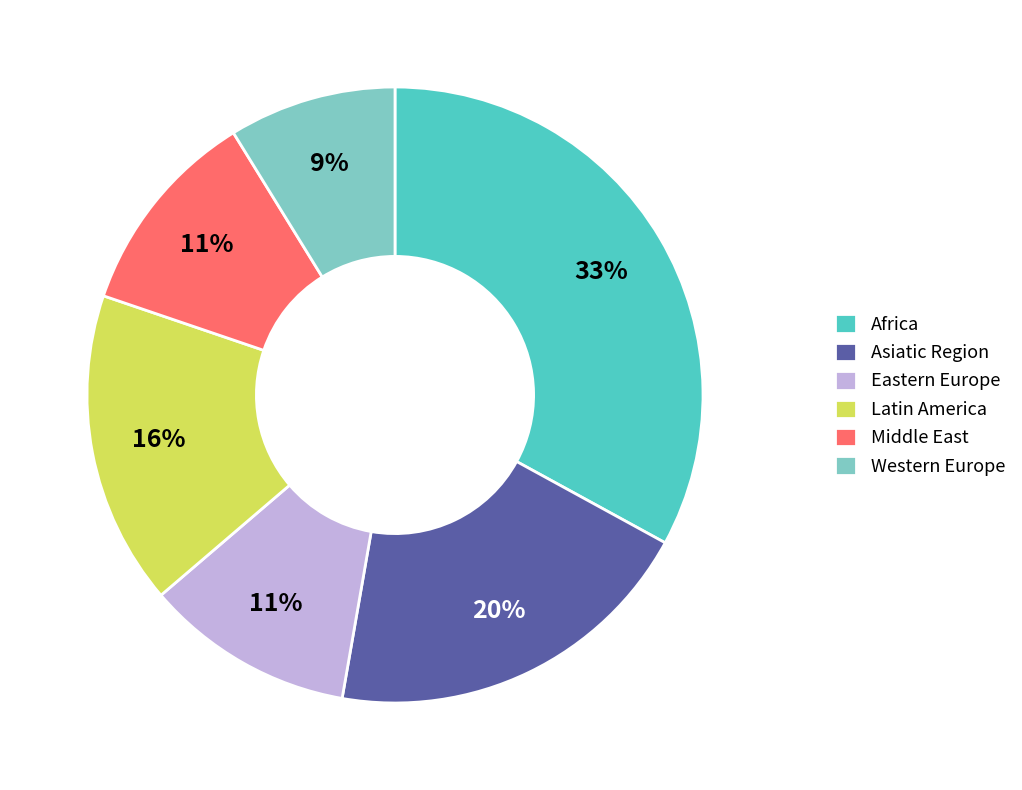

How many slices are in this pie chart?

6